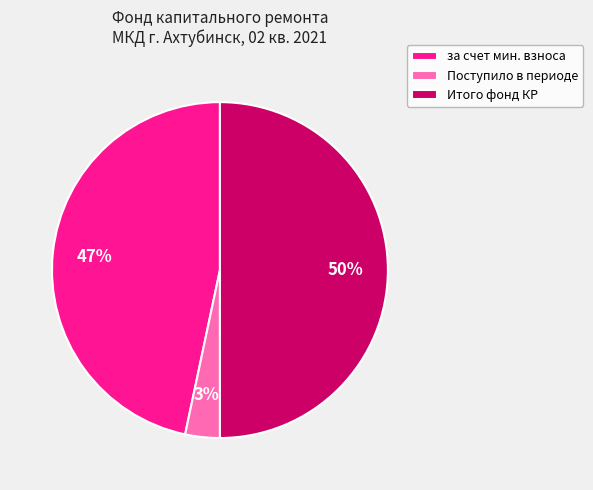

Count the number of slices in the pie.

3